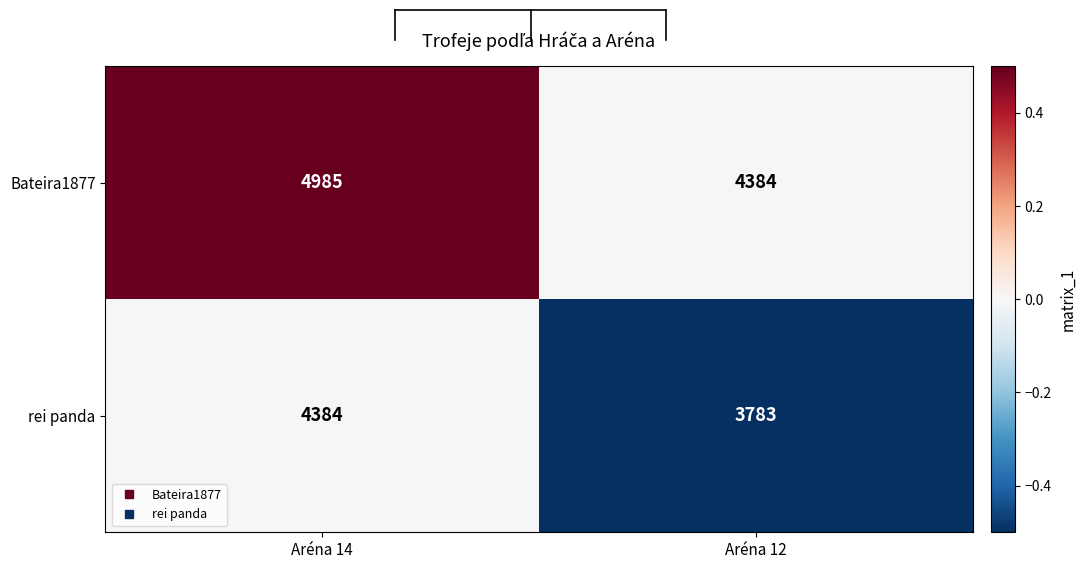

How many series are shown in this chart?

2